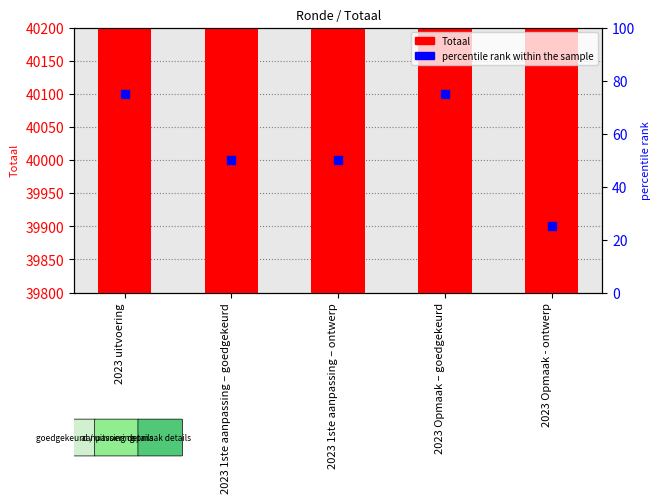

What are all the series names shown in the legend?

Totaal, percentile rank within the sample